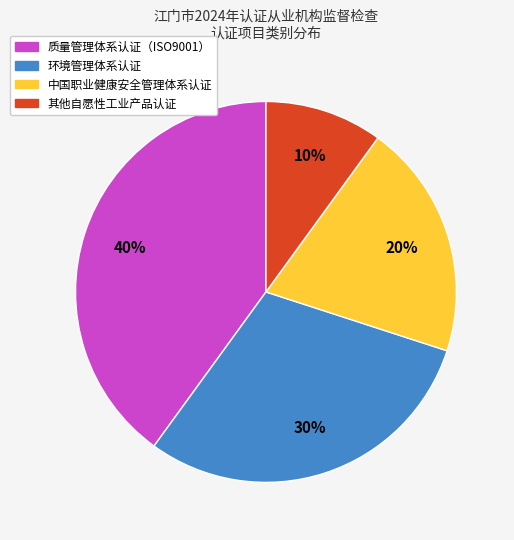

Which category has the biggest portion of the pie?

质量管理体系认证（ISO9001）